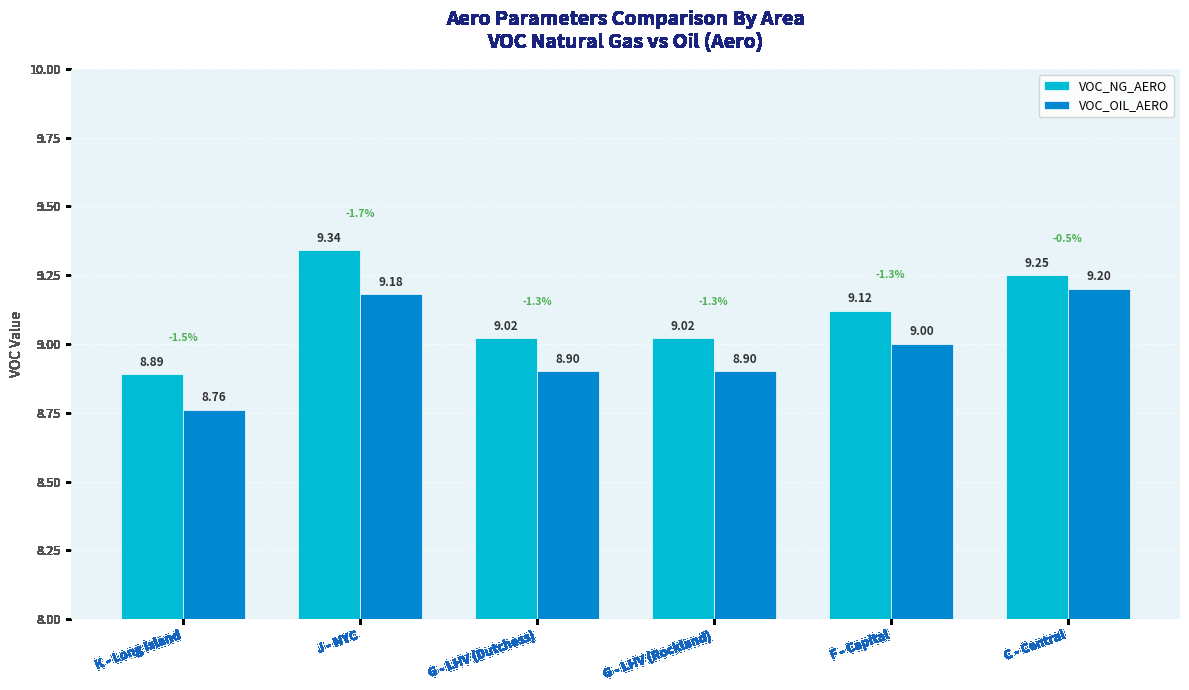

True or false: VOC_OIL_AERO has a value of 12.1 at F - Capital.

False